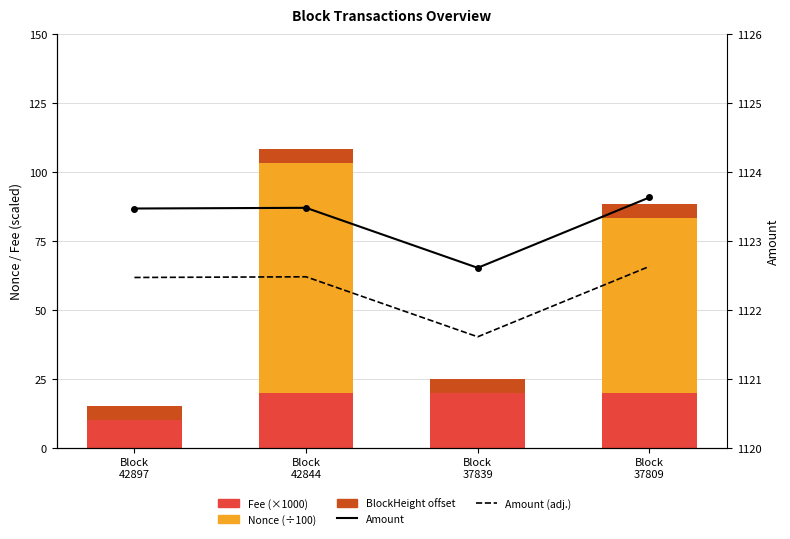

Which has a higher value, Block
42897 or Block
42844?

Block
42844